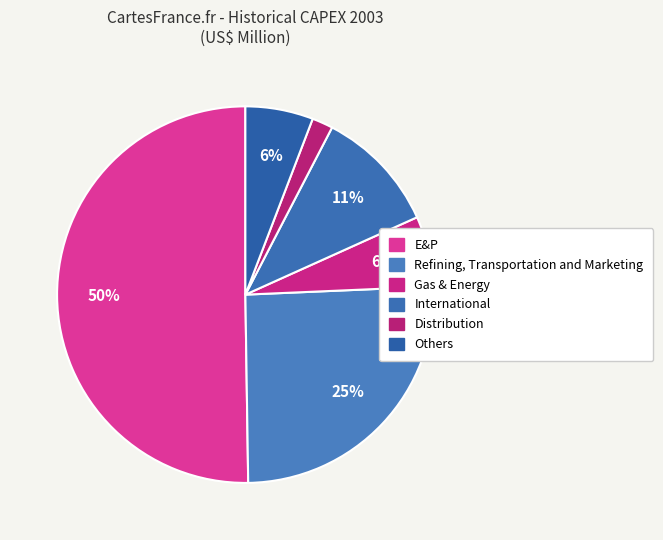

What percentage is the Gas & Energy slice, to the nearest percent?

6%